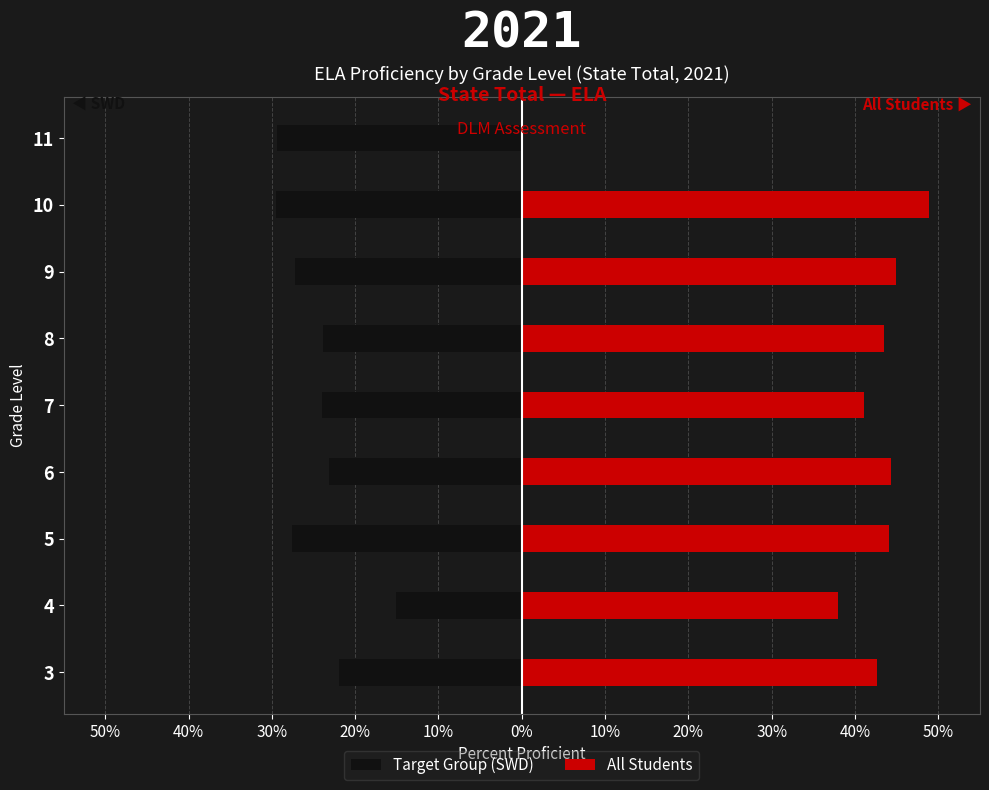

Which series has the largest range (max minus min)?

All Students